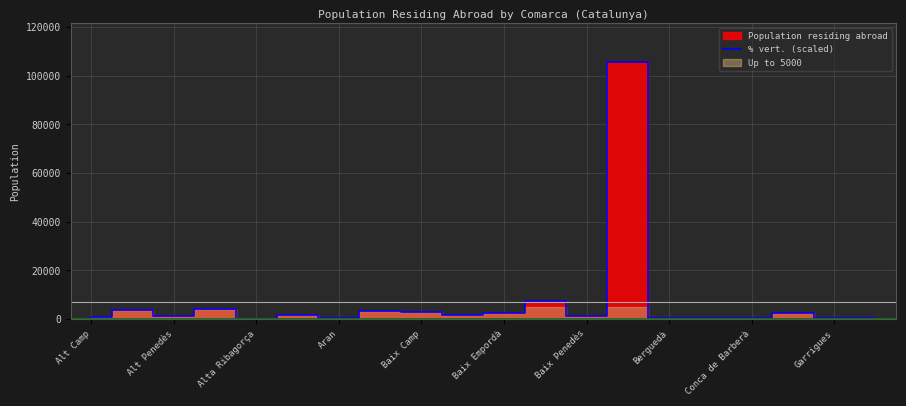

What is the maximum value for % vert. (scaled)?

105652.0